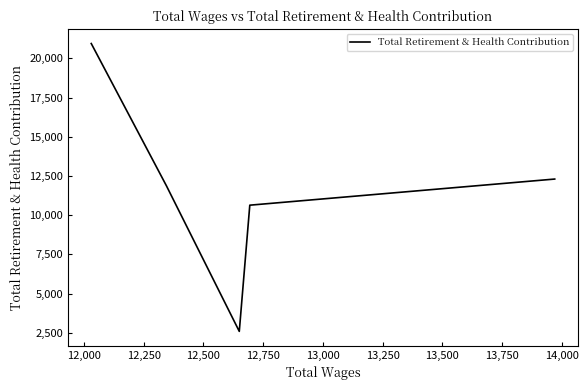

What is the difference between the second highest and second lowest values?

1666